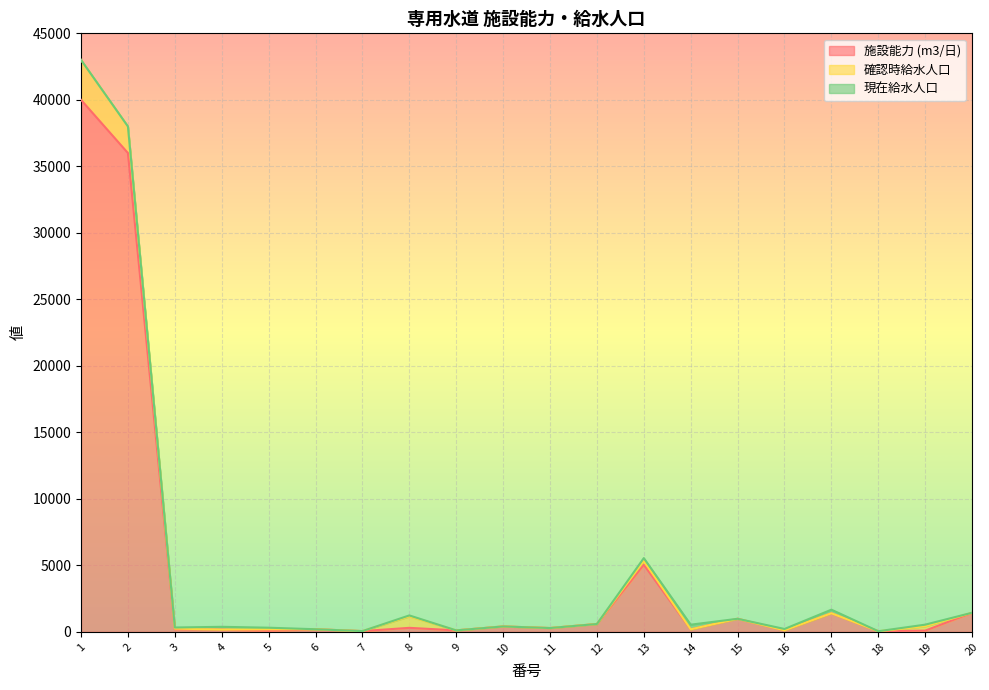

Where is 現在給水人口 nearest to the value 175?

4